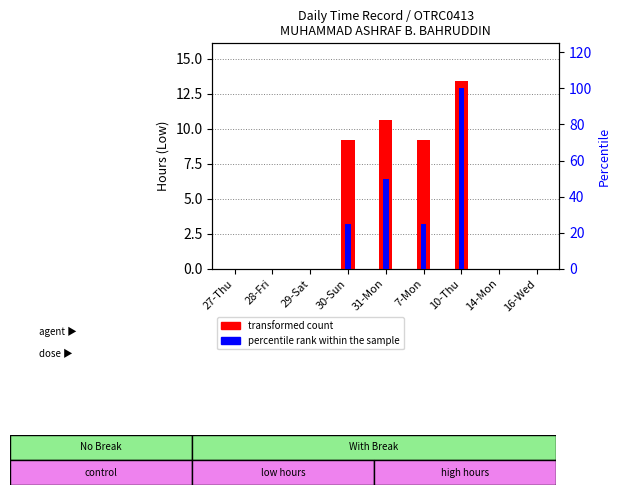

How many distinct data groups are displayed?

2